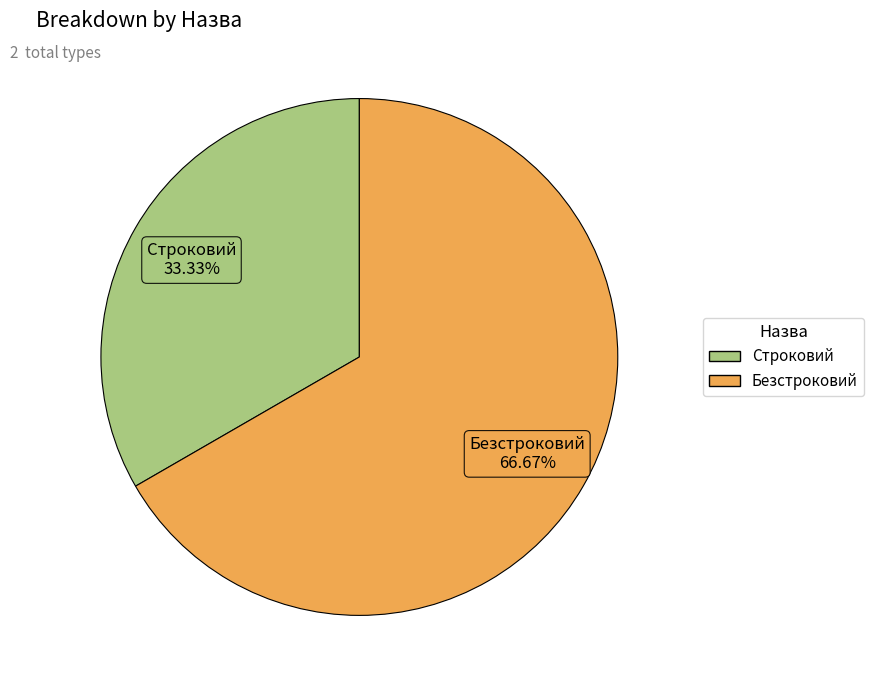

To the nearest percent, what is the difference between the largest and smallest slice percentages?

33%